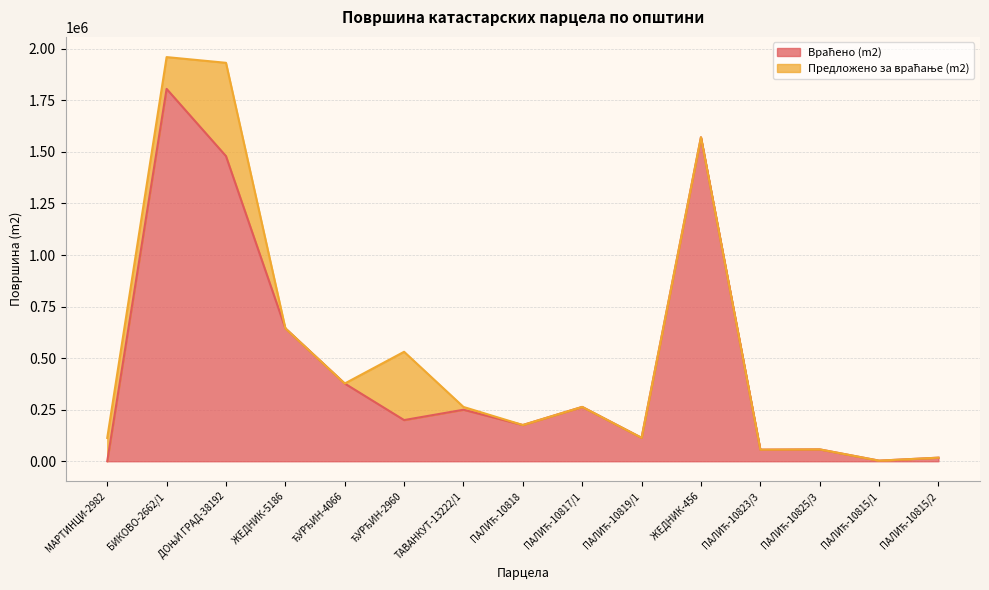

The chart shows a value of 376870 at ЂУРЂИН-4066. True or false?

True